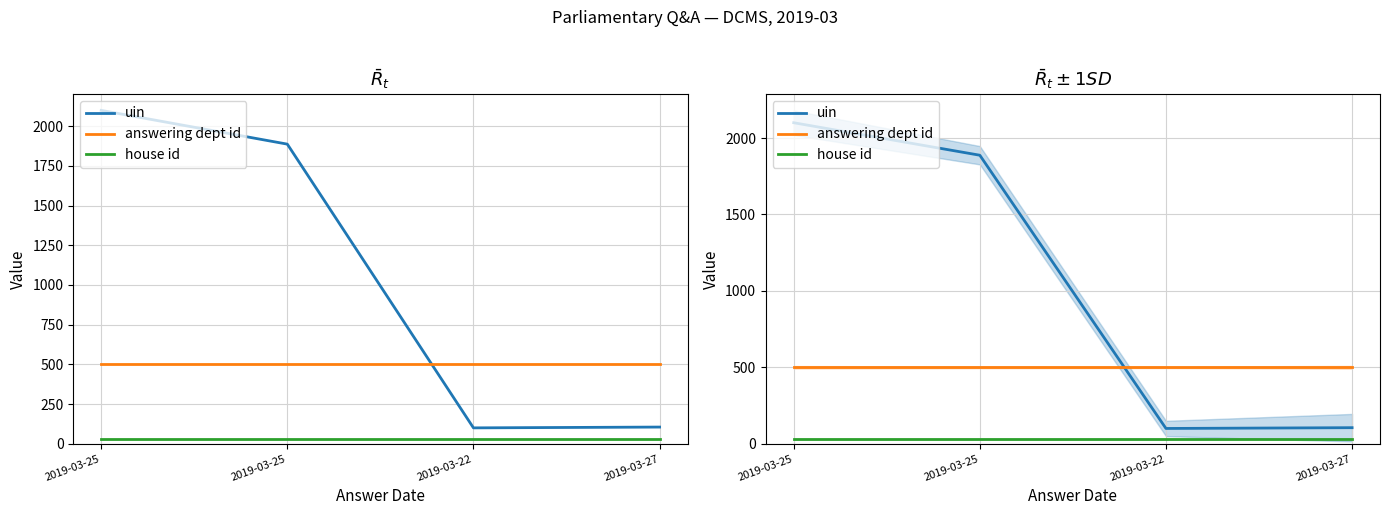

What is the average value of the house id series?

30.0